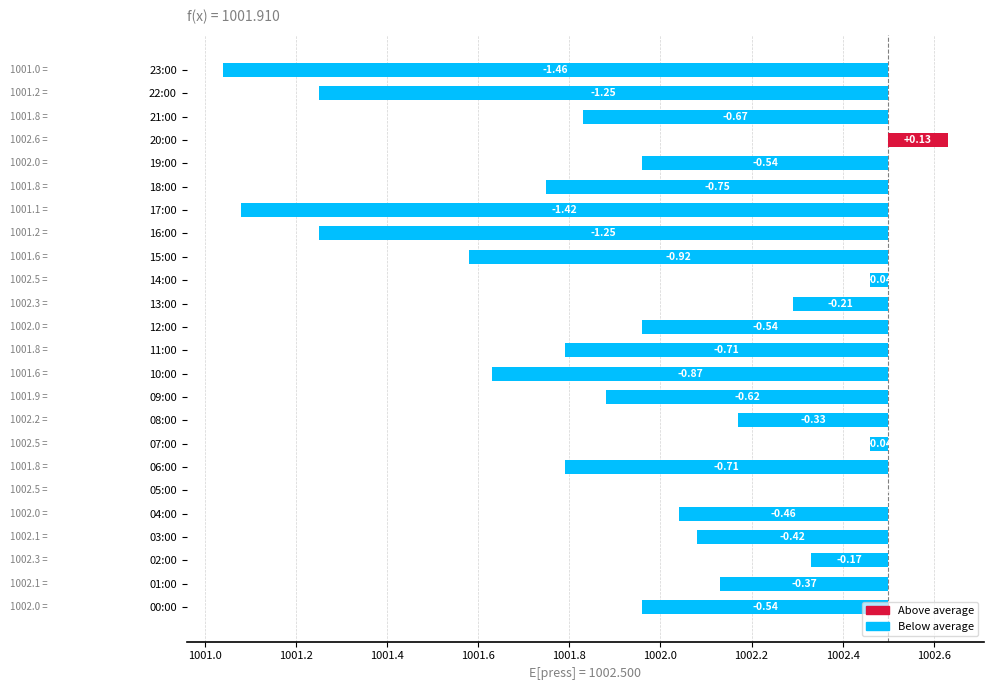

At which label does the data first exceed 0?

20:00